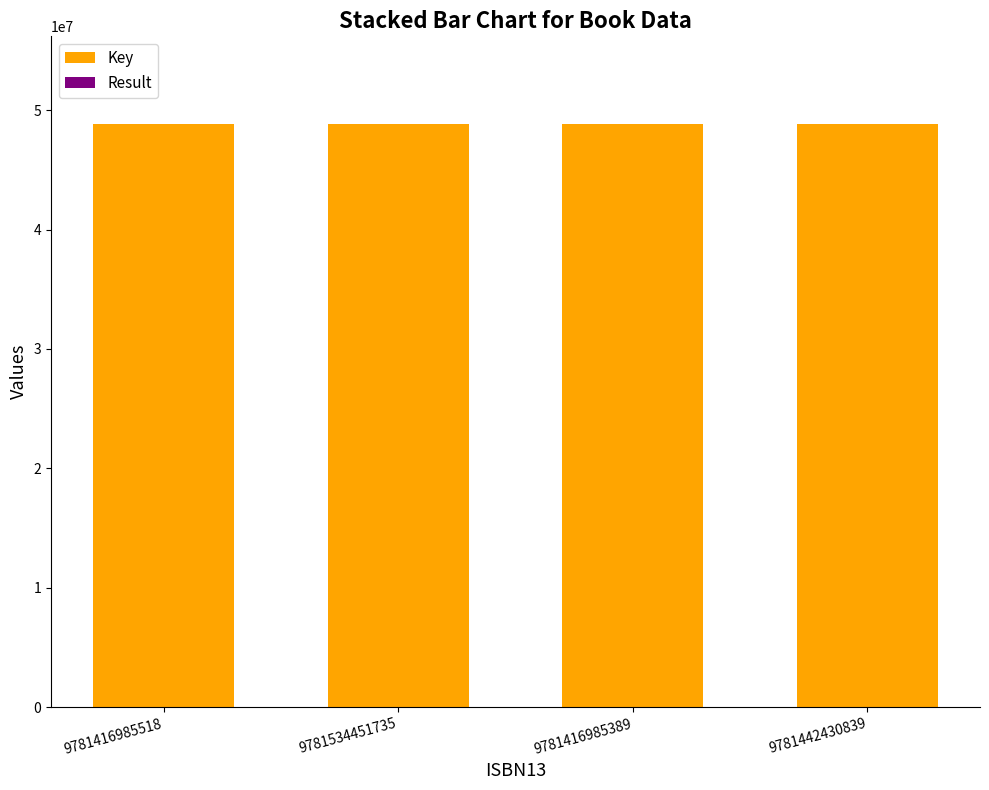

The Key series shows 48830053 at 9781534451735. True or false?

True